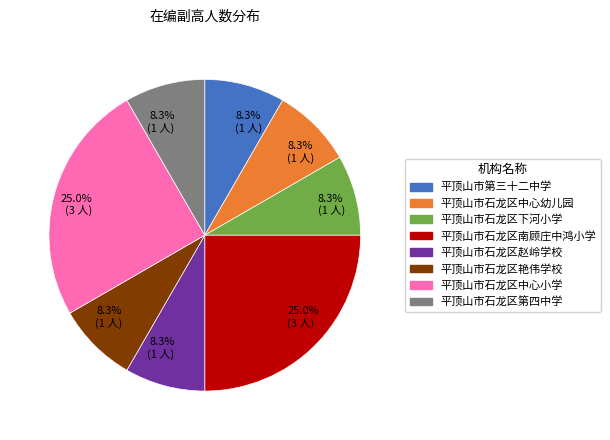

Is there a majority slice in this chart?

No